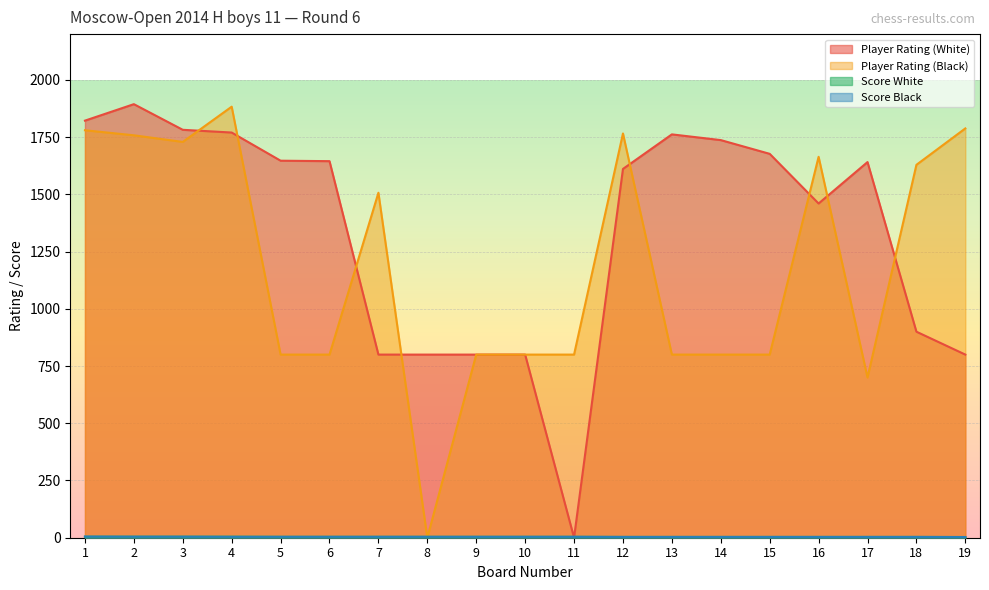

Is the value of Score White at 8 greater than the value of Player Rating (White) at 14?

No